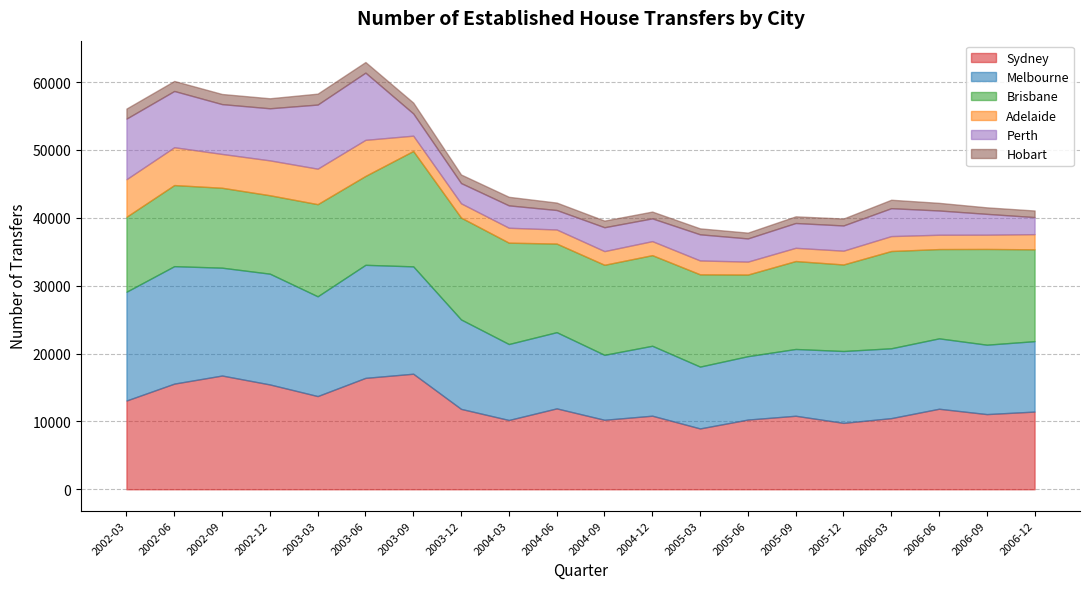

At which label does Hobart first exceed 1243?

2002-03